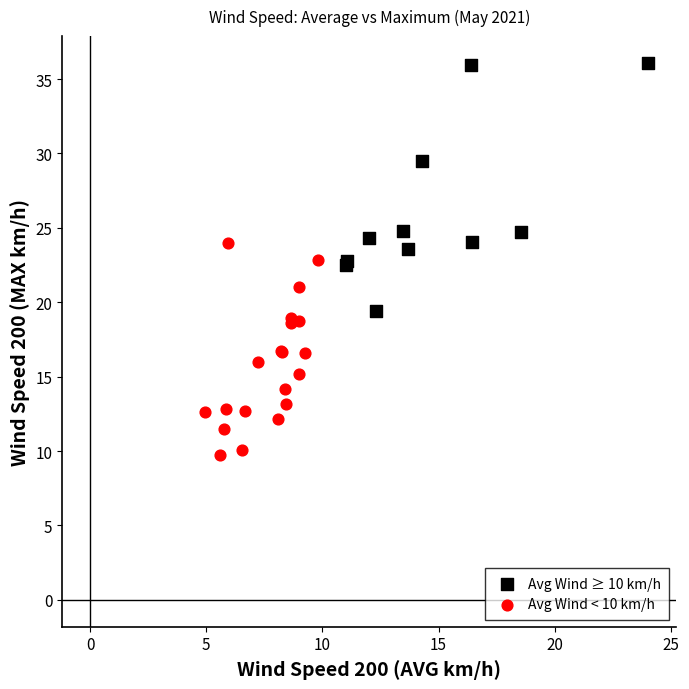

Which series contains the highest Y value?

Avg Wind ≥ 10 km/h